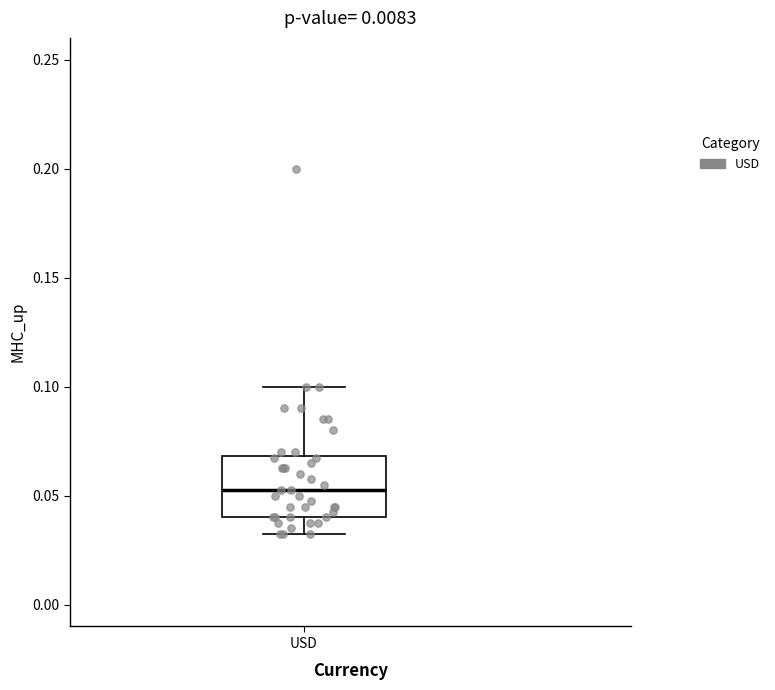

Transcribe this box plot: give where the median line is, the range the box spans, and where the two whiskers end, as read against the y-axis. The values are not printed on the chart, so give them approximately, as read against the axis.

median 0.055, box 0.040 to 0.070, whiskers 0.035 to 0.100